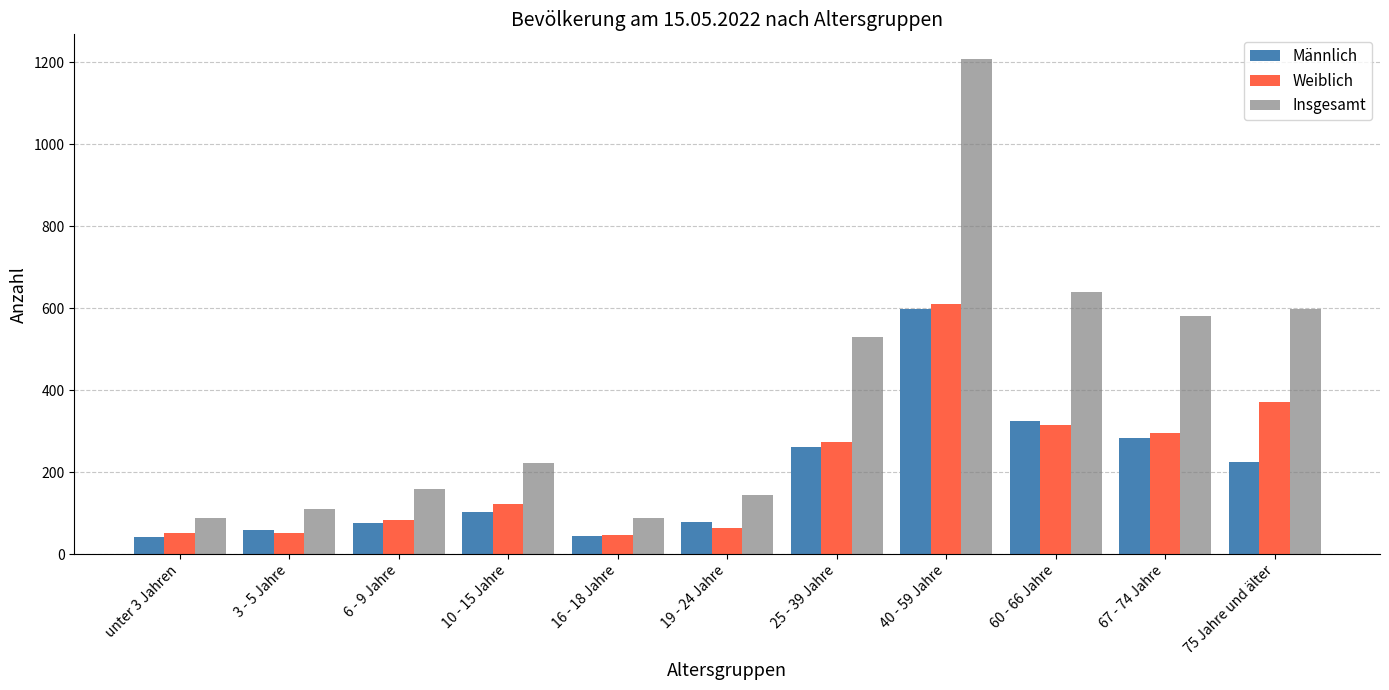

What are all the series names shown in the legend?

Männlich, Weiblich, Insgesamt